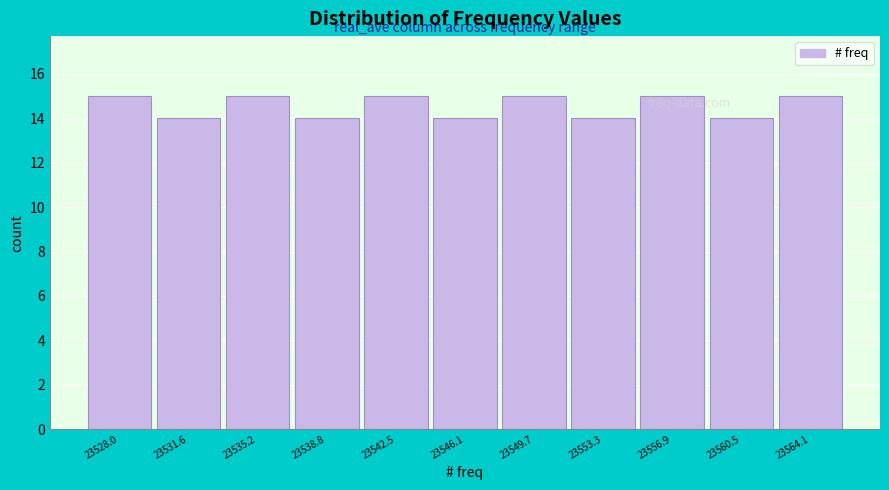

Reading left to right, what are all the values shown in this chart?

15	14	15	14	15	14	15	14	15	14	15